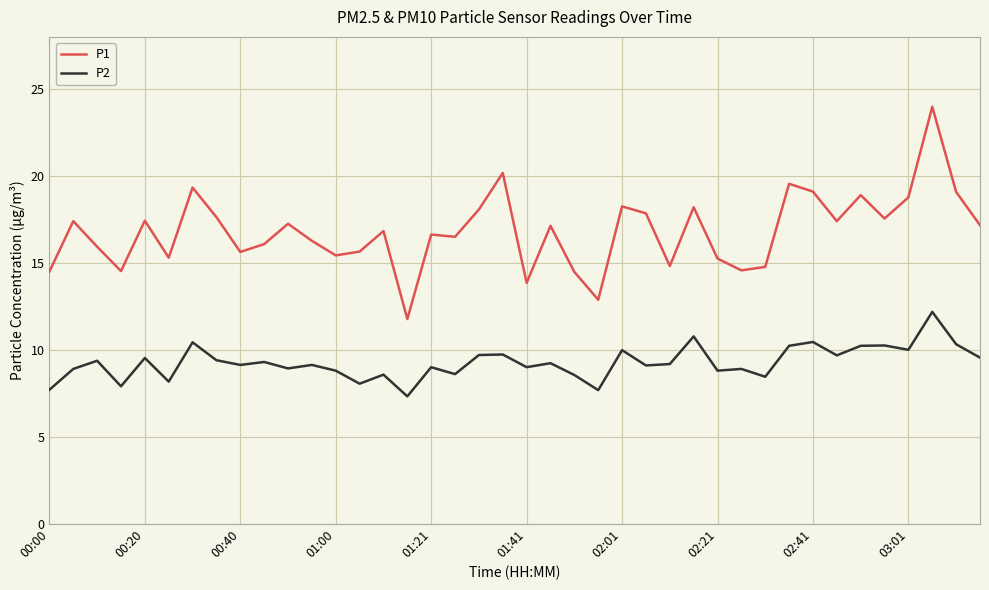

What is the average value of the P1 series?

16.8